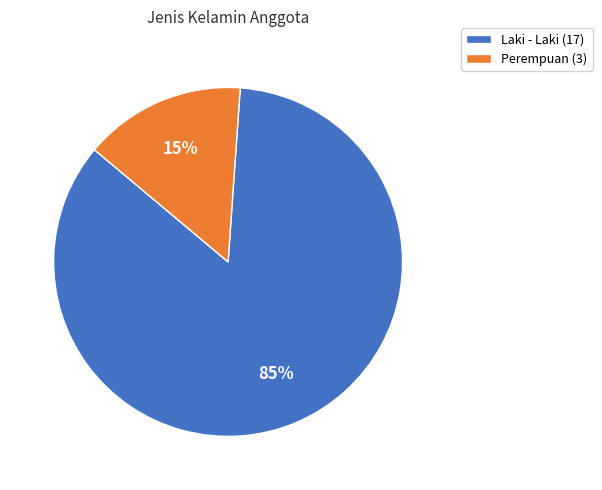

What is the largest slice in the pie chart?

Laki - Laki